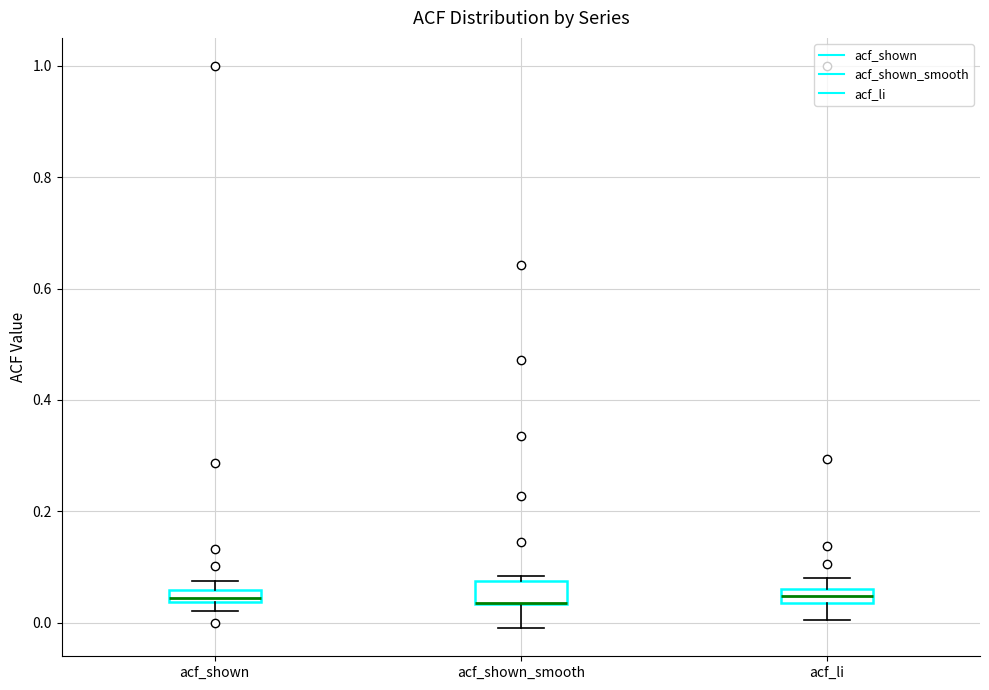

Where is the lower edge of the box for acf_shown_smooth on the y-axis? The values are not printed on the chart, so give them approximately, as read against the axis.

0.04